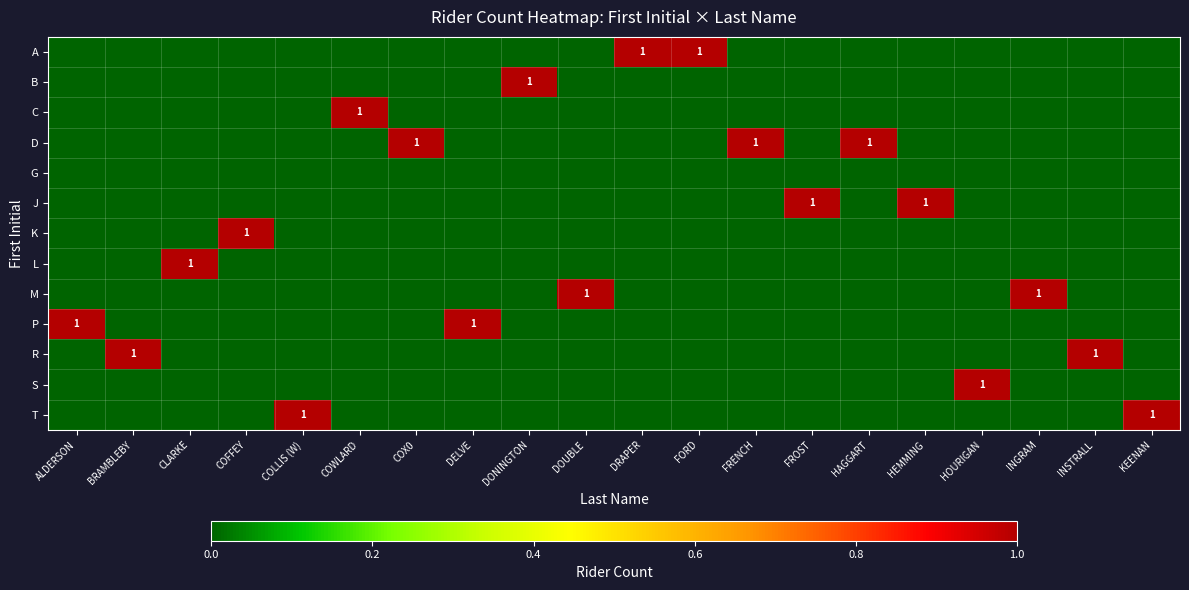

At how many categories does at least one series exceed 0?

20